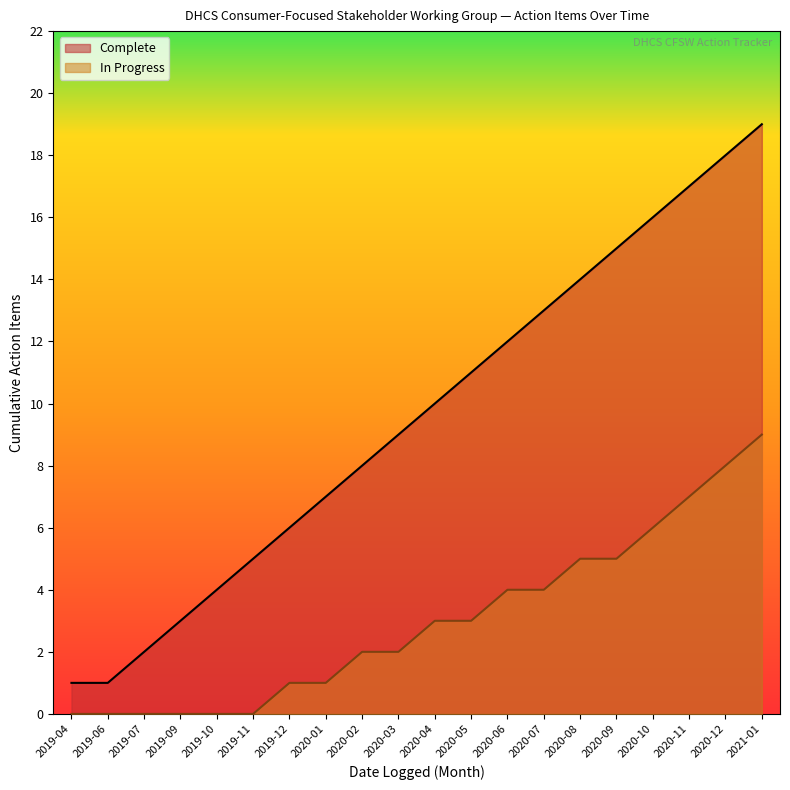

Is the value of Complete at 2019-06 greater than the value of In Progress at 2020-08?

No